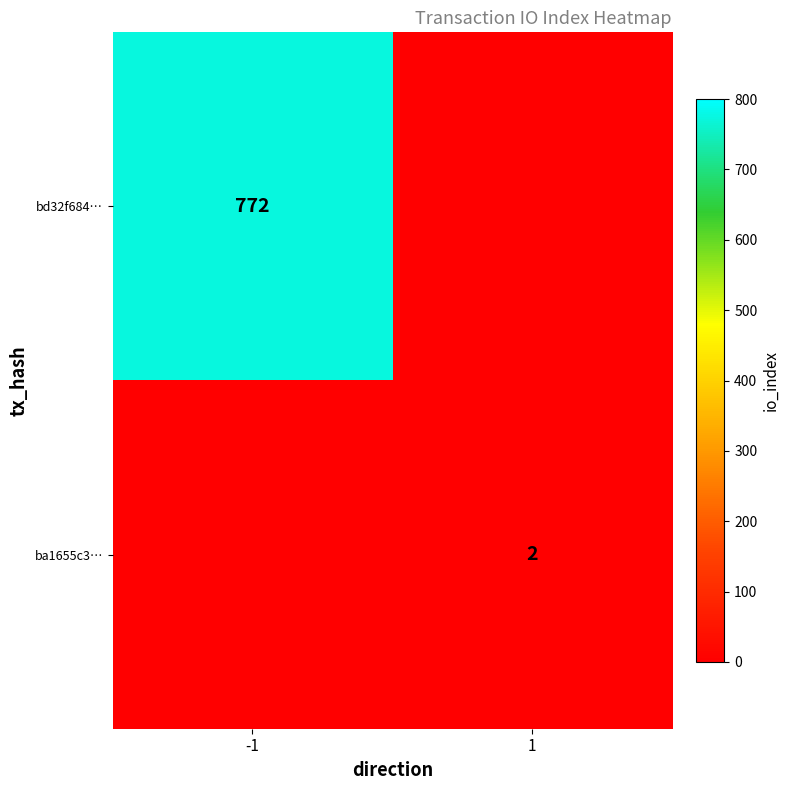

The ba1655c3… series shows 2 at 1. True or false?

True